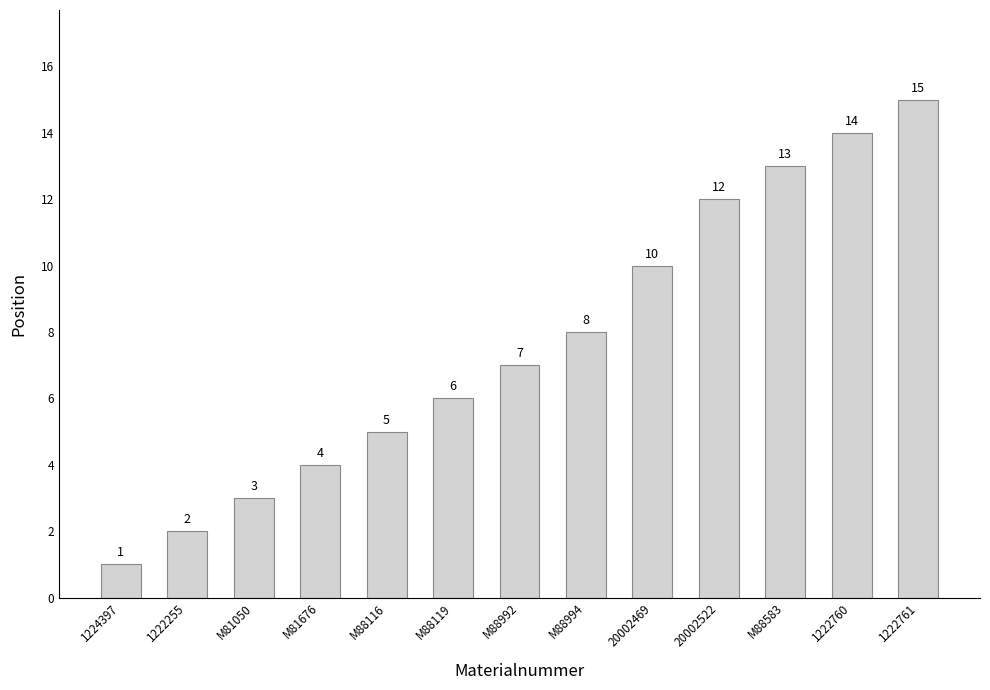

What value does the data have at M88583, to the nearest 5?

15